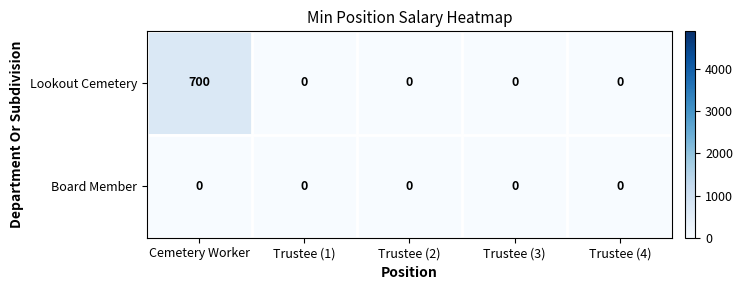

How many categories are shown in the chart?

5